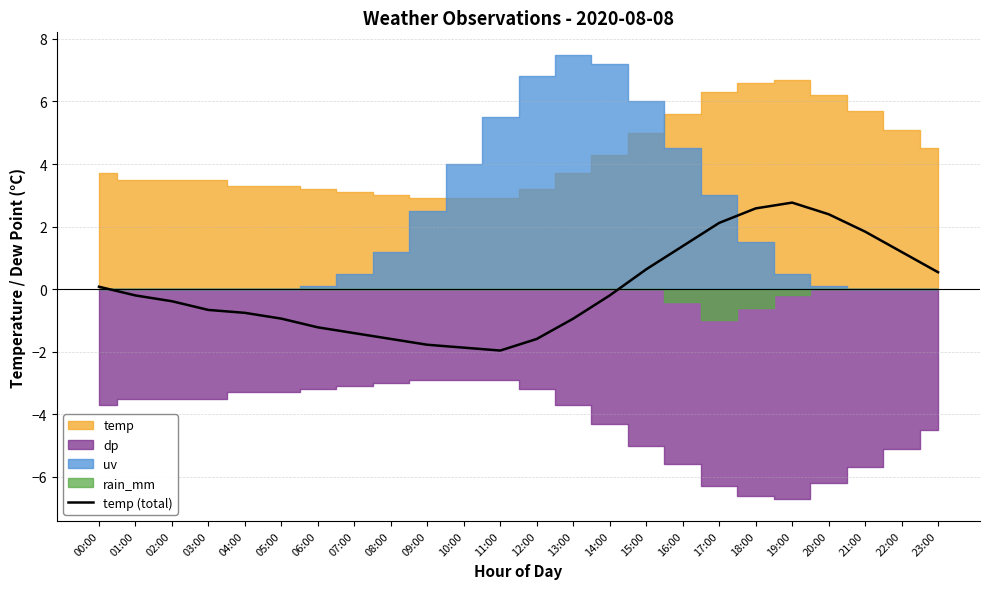

Read the value at 06:00.

-1.2